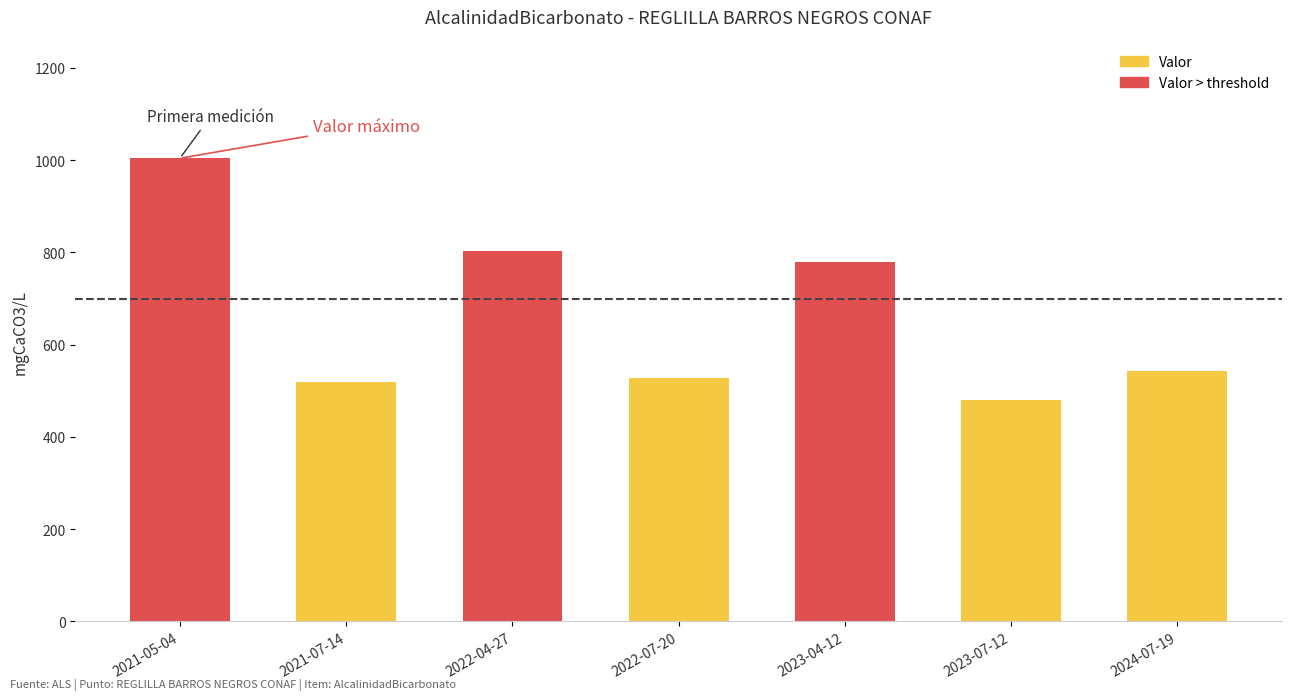

What is the difference between the values at 2022-04-27 and 2023-04-12?

22.6